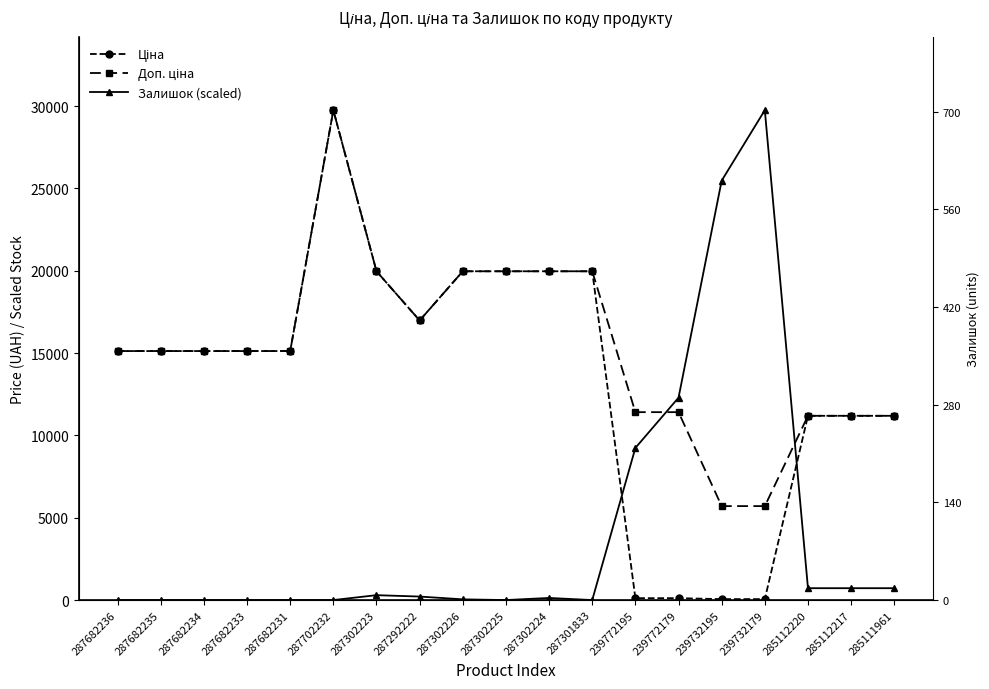

True or false: Ціна has a value of 29747.2 at 287702232.

True